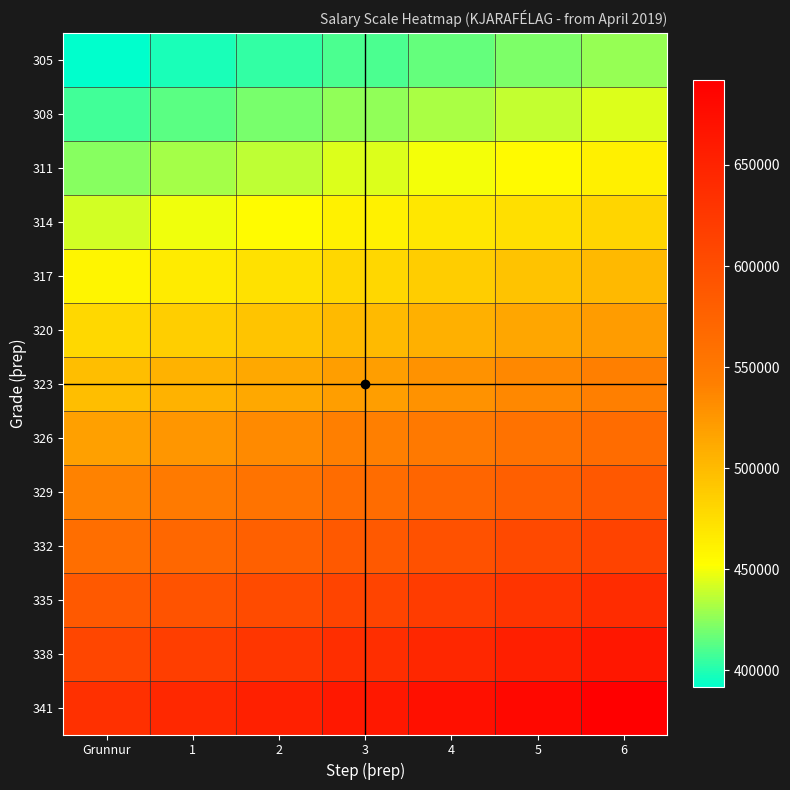

What is the spread (max minus min) of values at 2?

250619.6